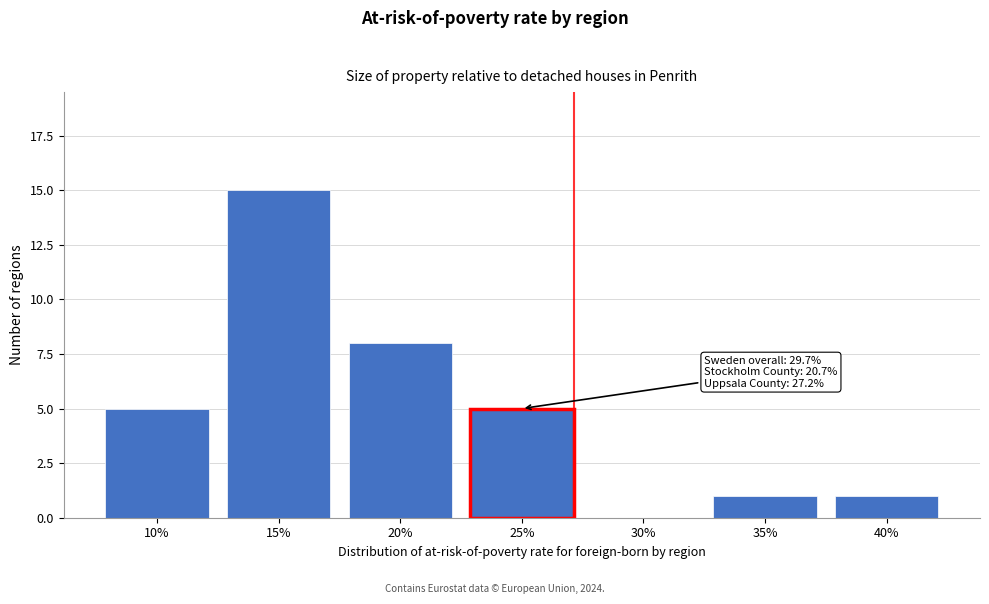

Reading left to right, transcribe all the data shown in this chart.

10%=5	15%=15	20%=8	25%=5	30%=0	35%=1	40%=1